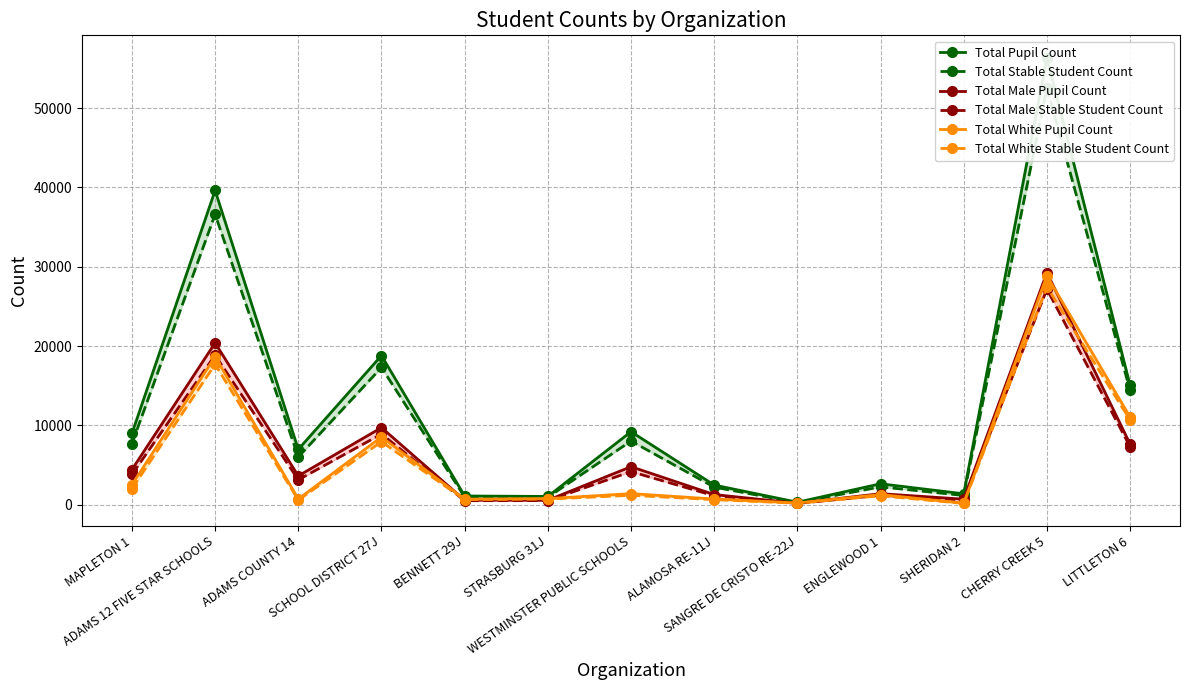

In Total White Stable Student Count, how many points are lower than both neighbors (excluding endpoints)?

4